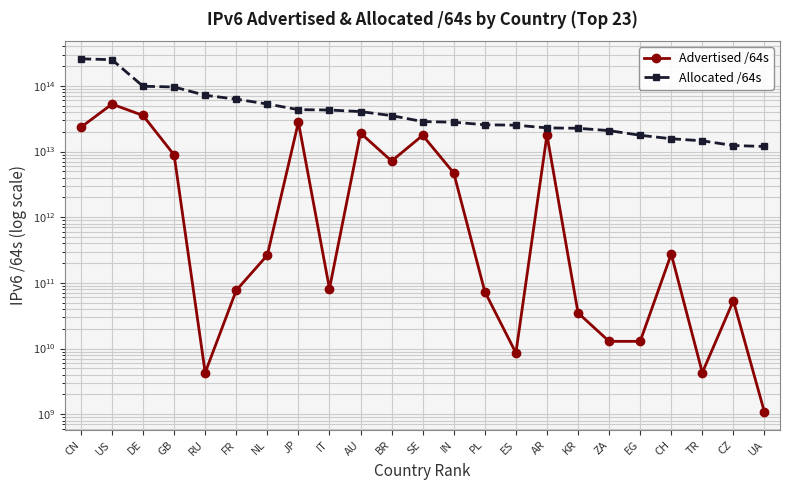

Rank the series by their average value, from lowest to highest.

Advertised /64s, Allocated /64s